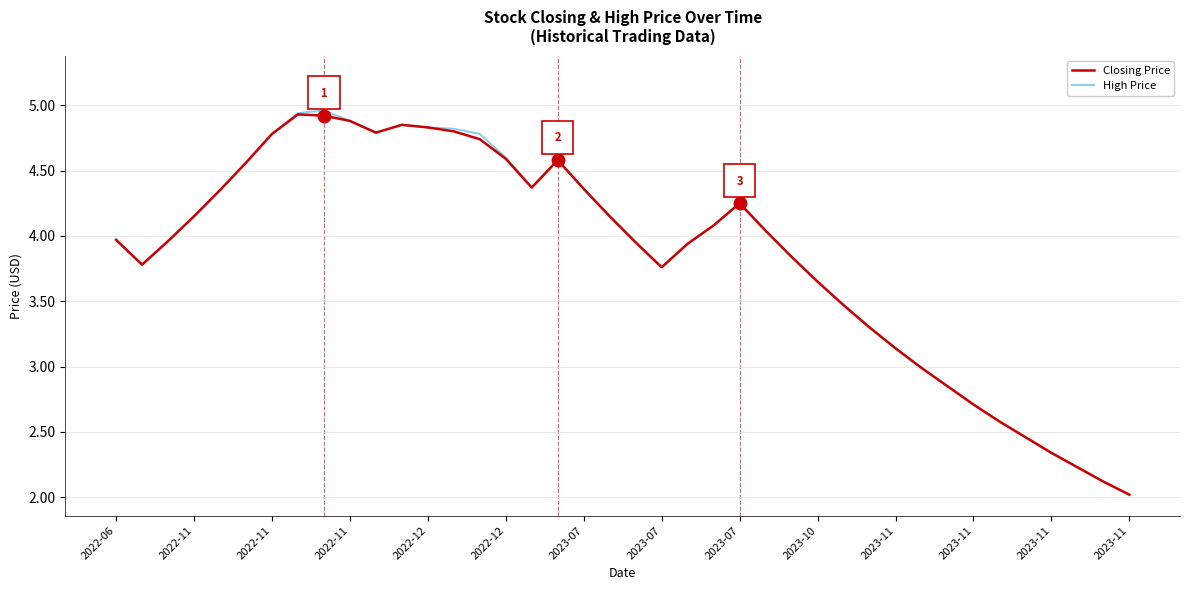

What is the minimum value for Closing Price?

2.0